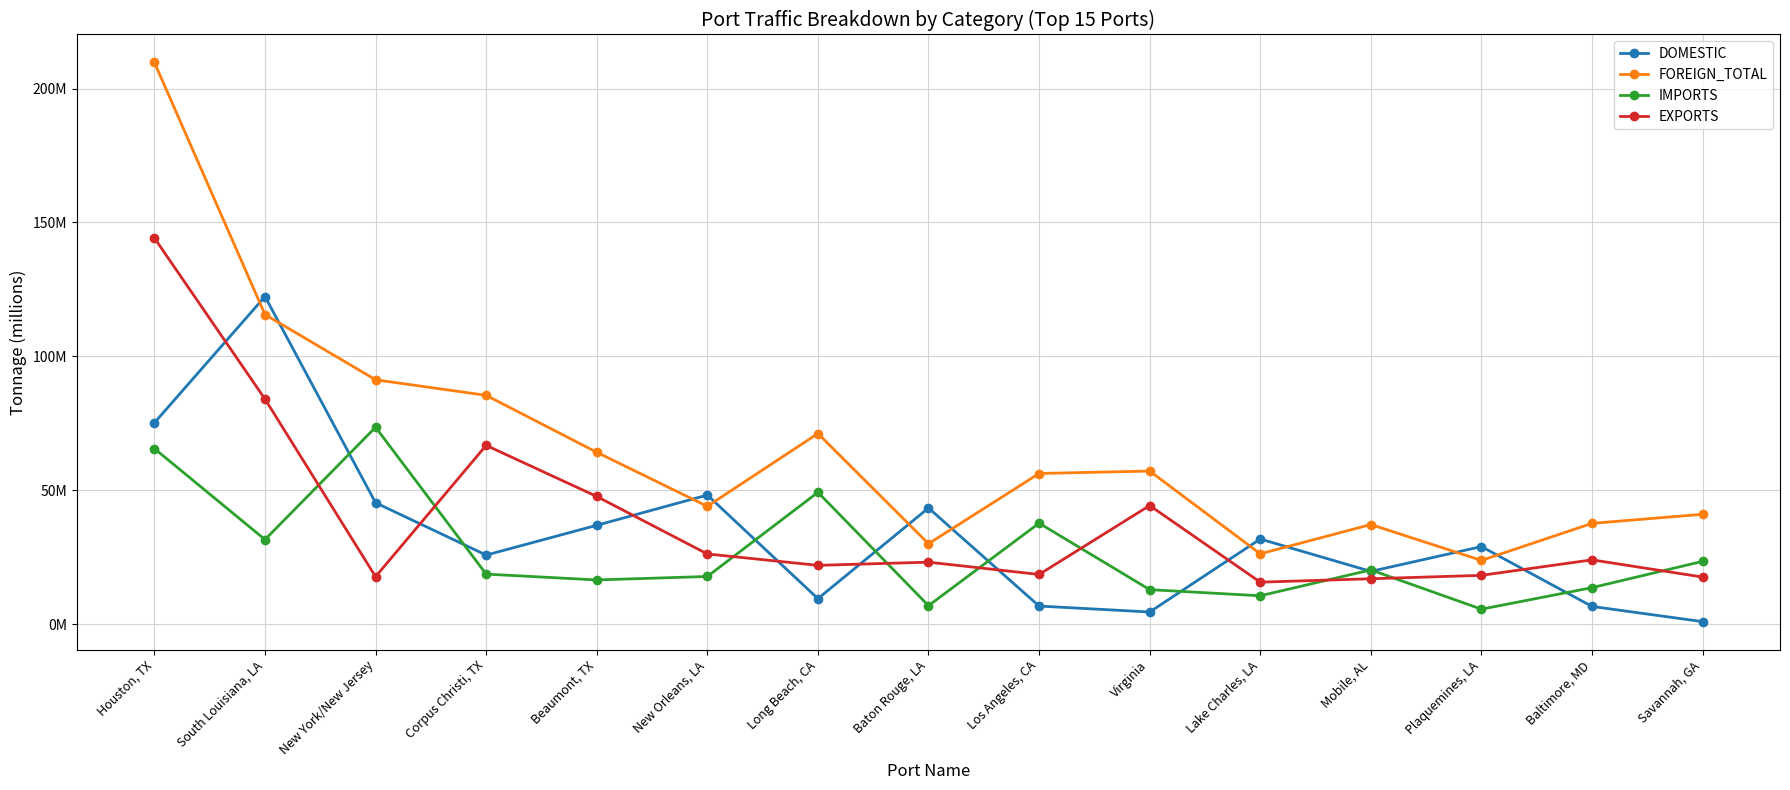

Which category has the highest value in the DOMESTIC series?

South Louisiana, LA